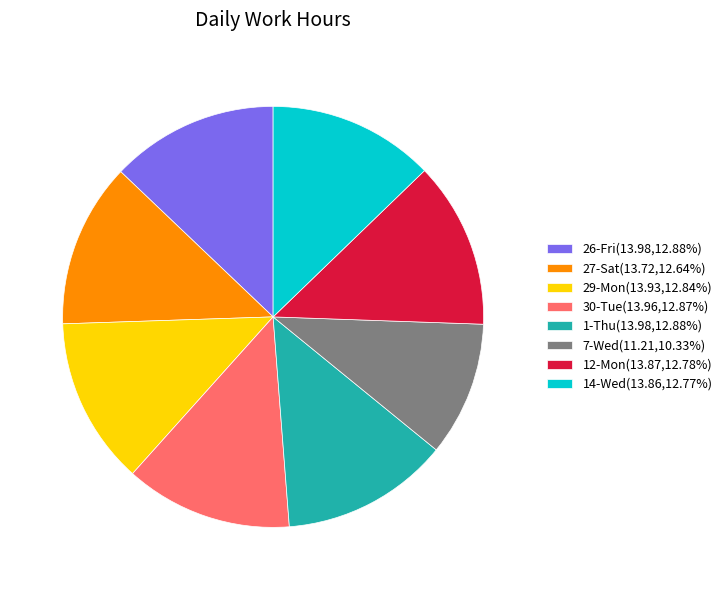

Does 27-Sat account for over 50% of the chart?

No